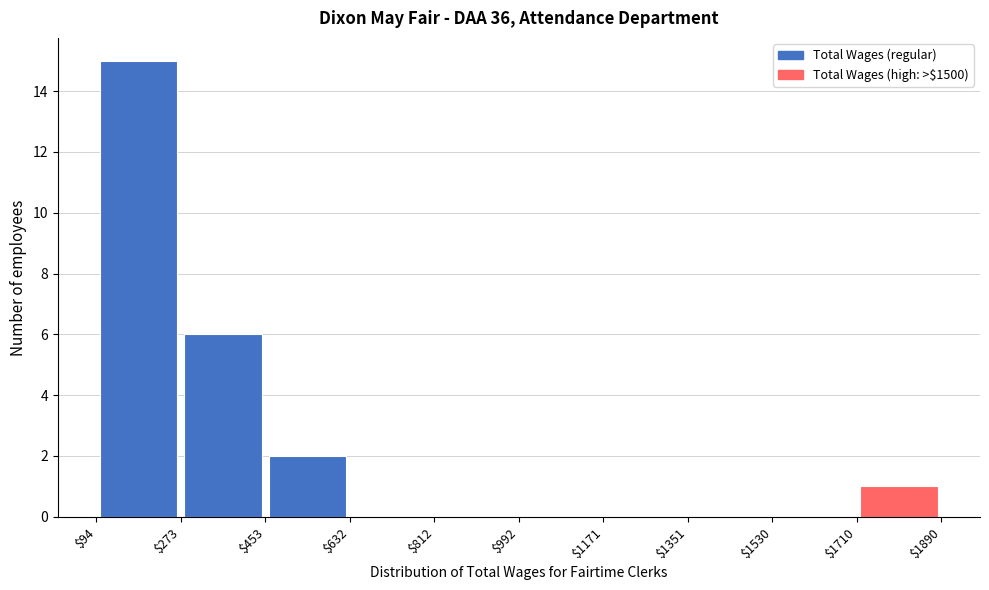

Reading left to right, transcribe this chart: for each bar, give the range it covers on the x-axis and its height. The values are not printed on the chart, so give them approximately, as read against the axis.

$94 to $273: 15
$273 to $453: 6
$453 to $632: 2
$632 to $812: 0
$812 to $992: 0
$992 to $1171: 0
$1171 to $1351: 0
$1351 to $1530: 0
$1530 to $1710: 0
$1710 to $1890: 1